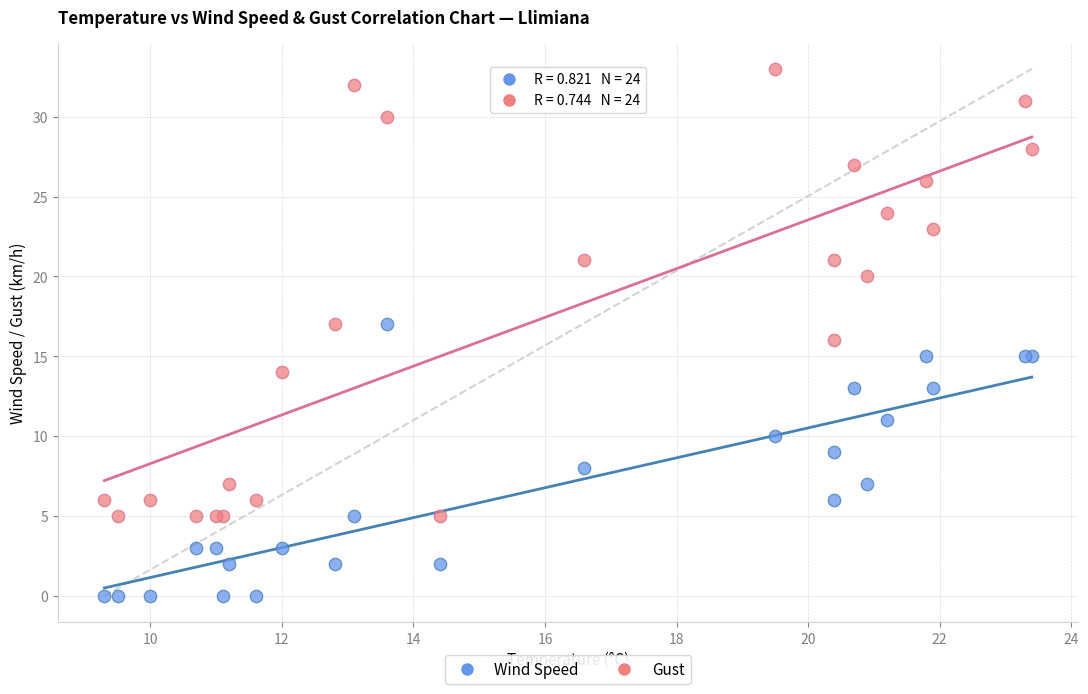

Which series reaches the minimum Y coordinate?

Wind Speed